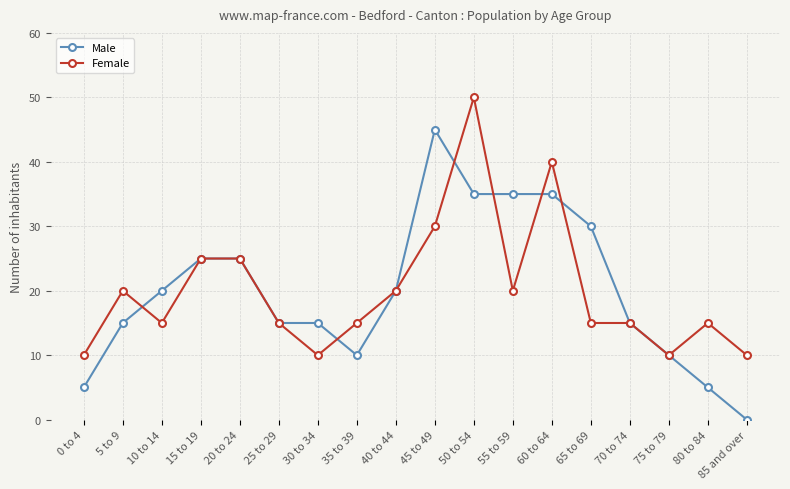

Which category has the highest value in the Female series?

50 to 54